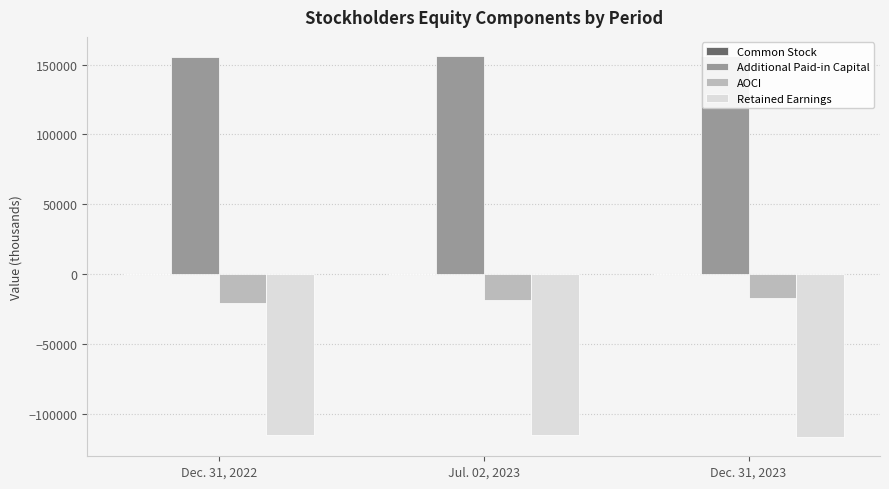

What is the label of the 3rd bar from the right?

Dec. 31, 2022